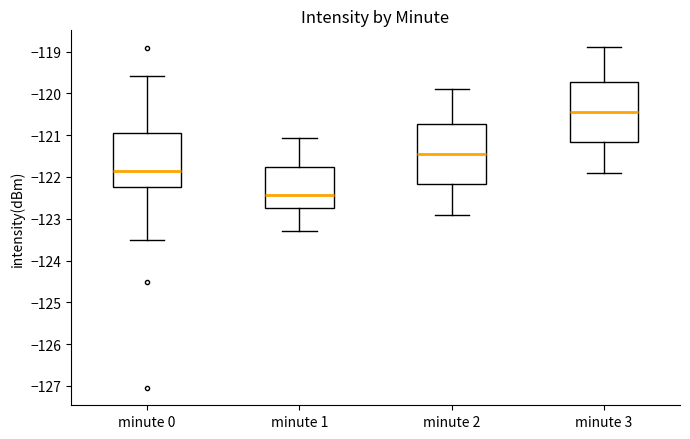

Where is the lower edge of the box for minute 0 on the y-axis? The values are not printed on the chart, so give them approximately, as read against the axis.

-122.2